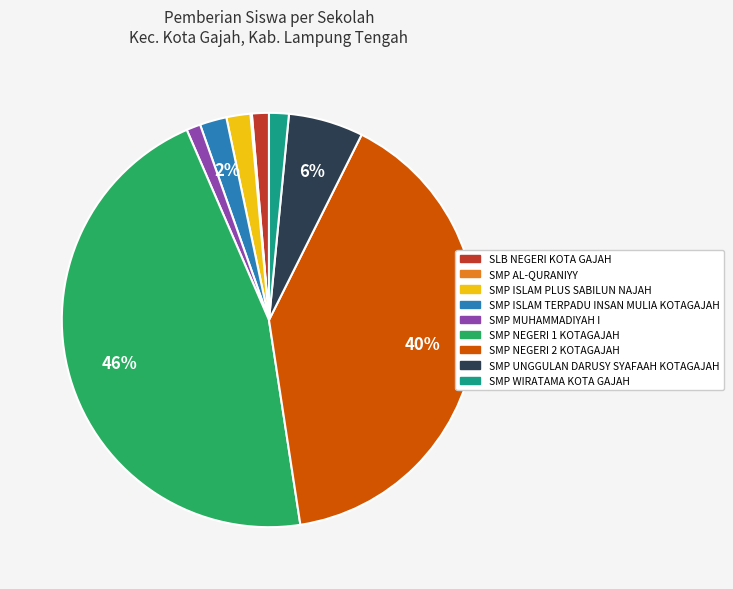

Is the sum of SMP ISLAM TERPADU INSAN MULIA KOTAGAJAH and SMP NEGERI 1 KOTAGAJAH greater than half?

No